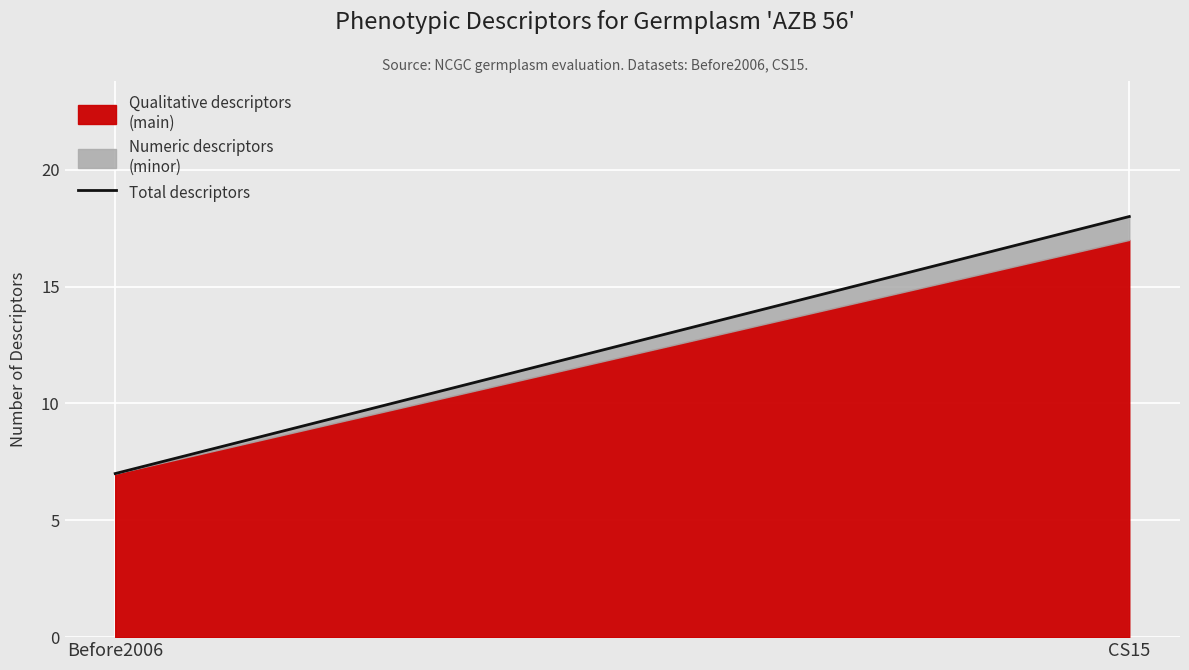

What is the maximum value shown in the chart?

17